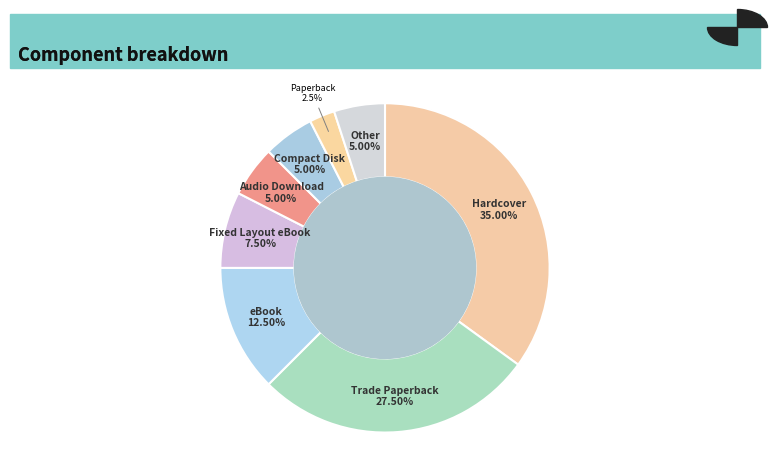

Does Hardcover represent more than half of the total?

No